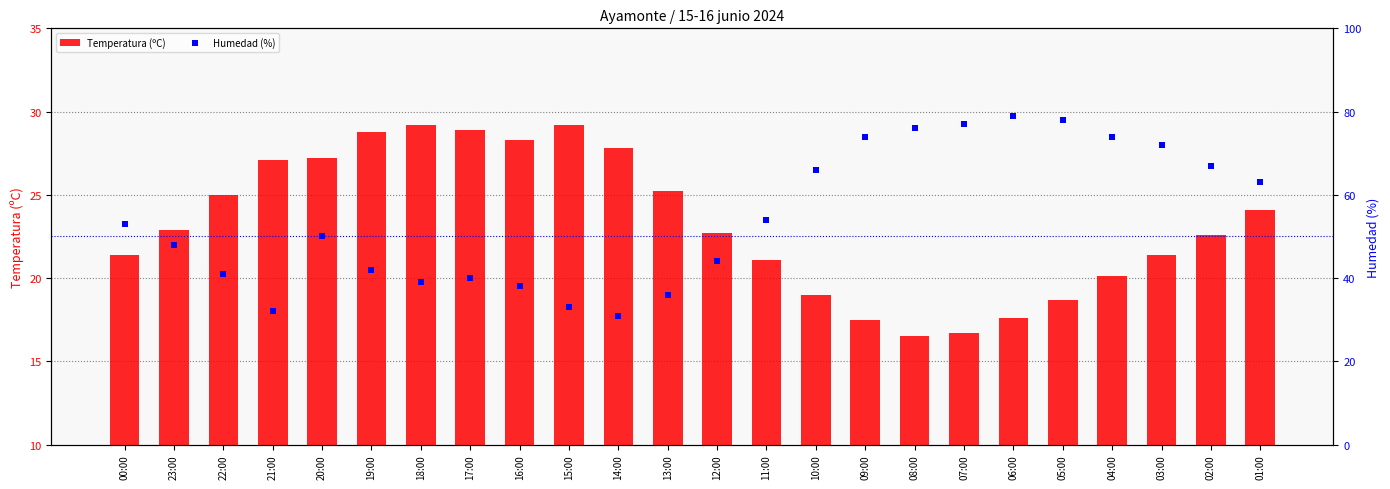

Is the value of Humedad (%) at 21:00 greater than the value of Temperatura (ºC) at 11:00?

Yes